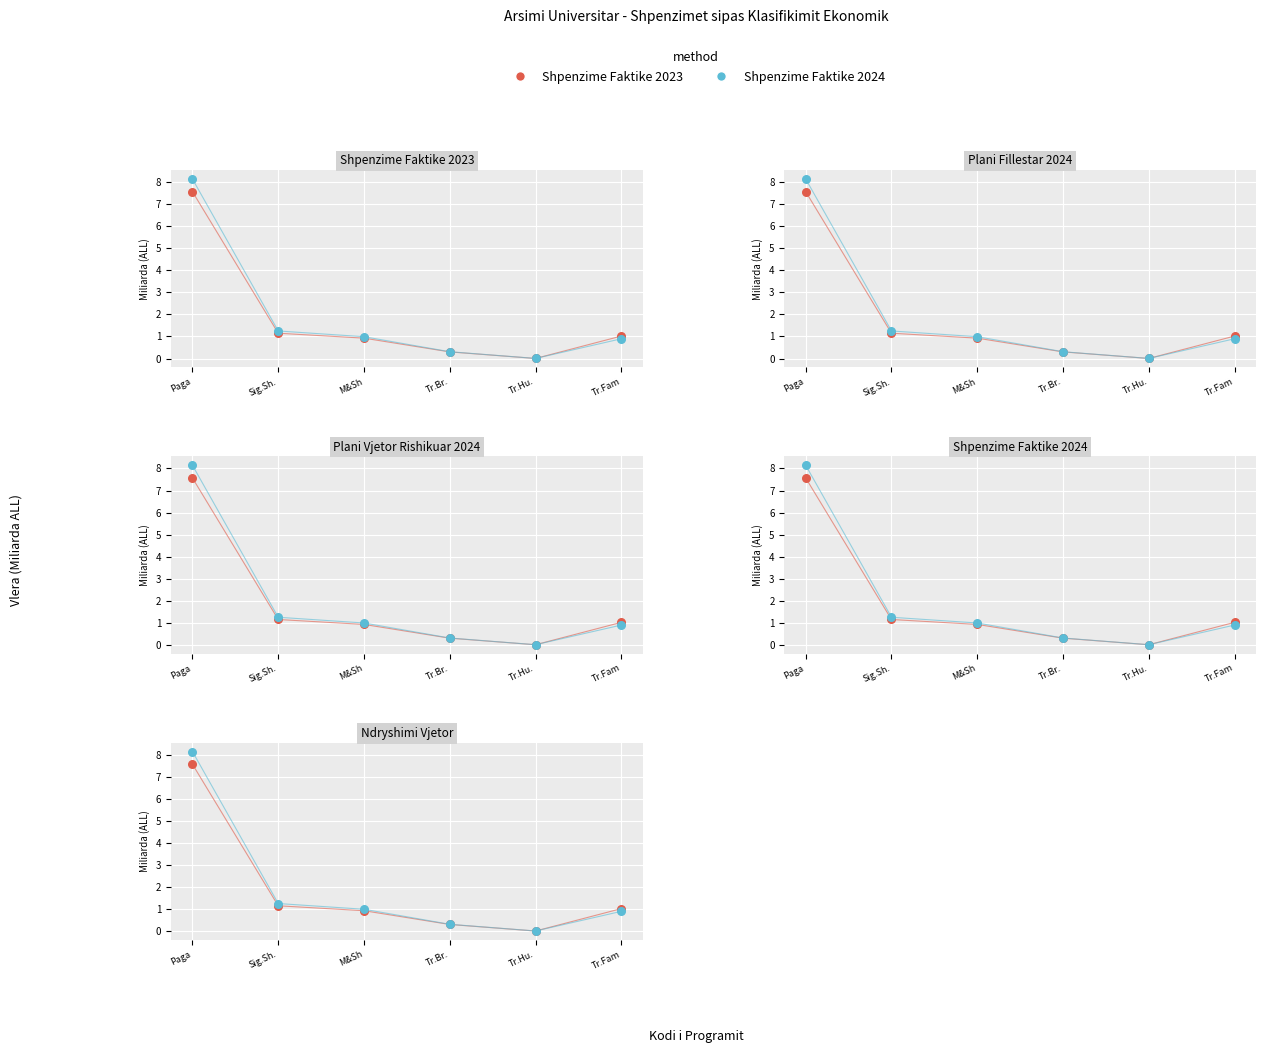

Which series has the largest total across all categories?

Shpenzime Faktike 2024